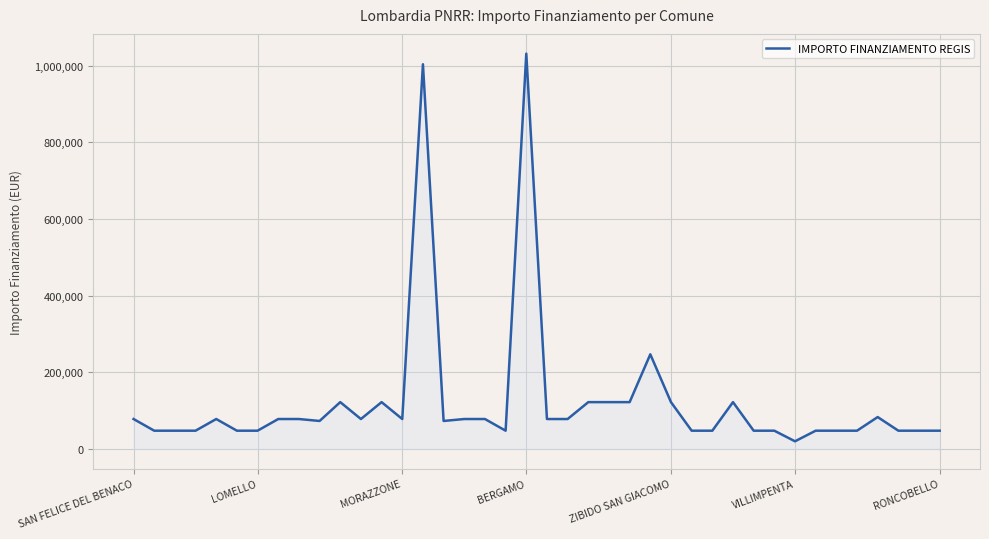

What is the smallest value displayed?

19752